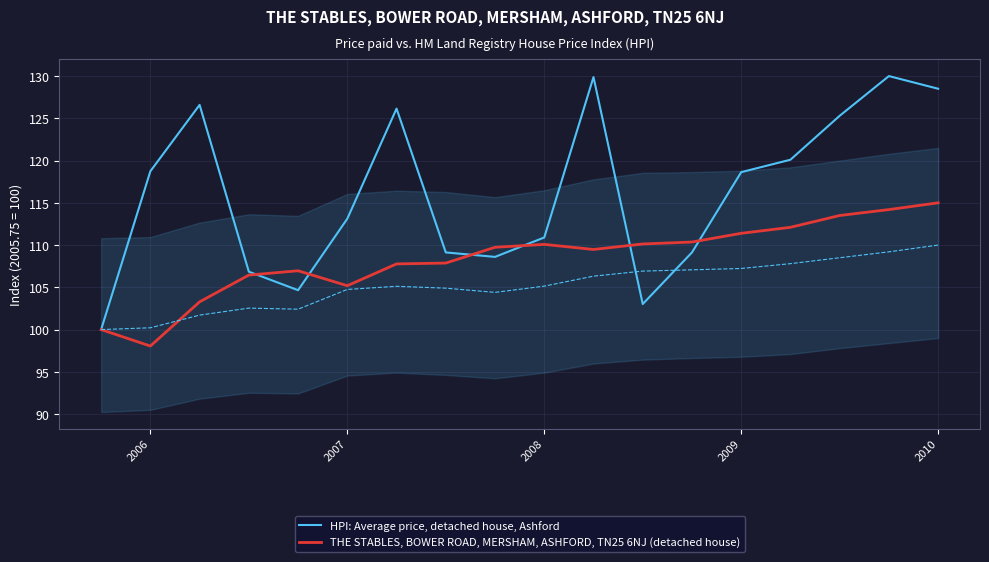

The THE STABLES, BOWER ROAD, MERSHAM, ASHFORD, TN25 6NJ (detached house) series shows 175.6 at 2009. True or false?

False